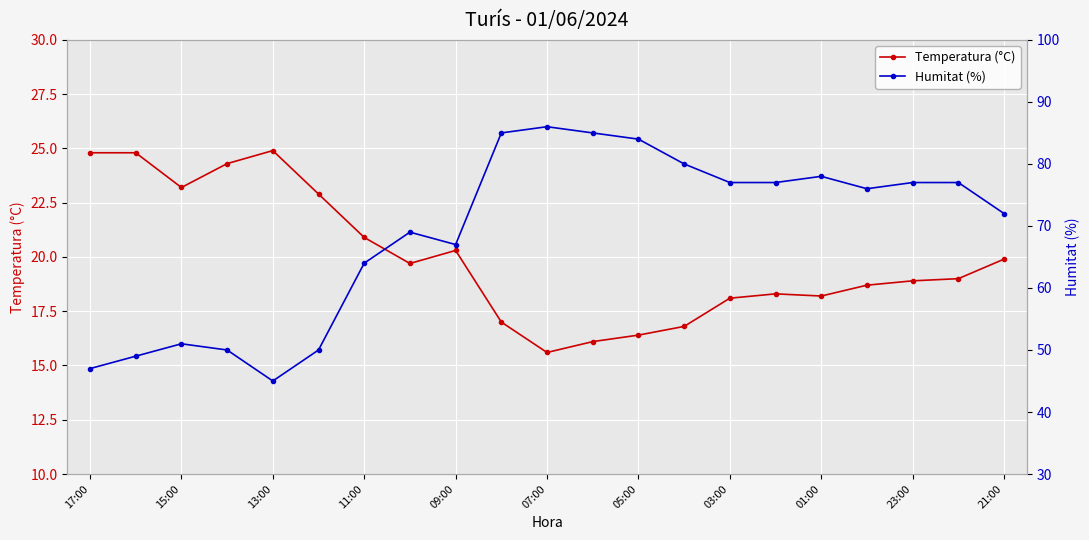

Rank the series by their maximum value, from highest to lowest.

Humitat (%), Temperatura (°C)